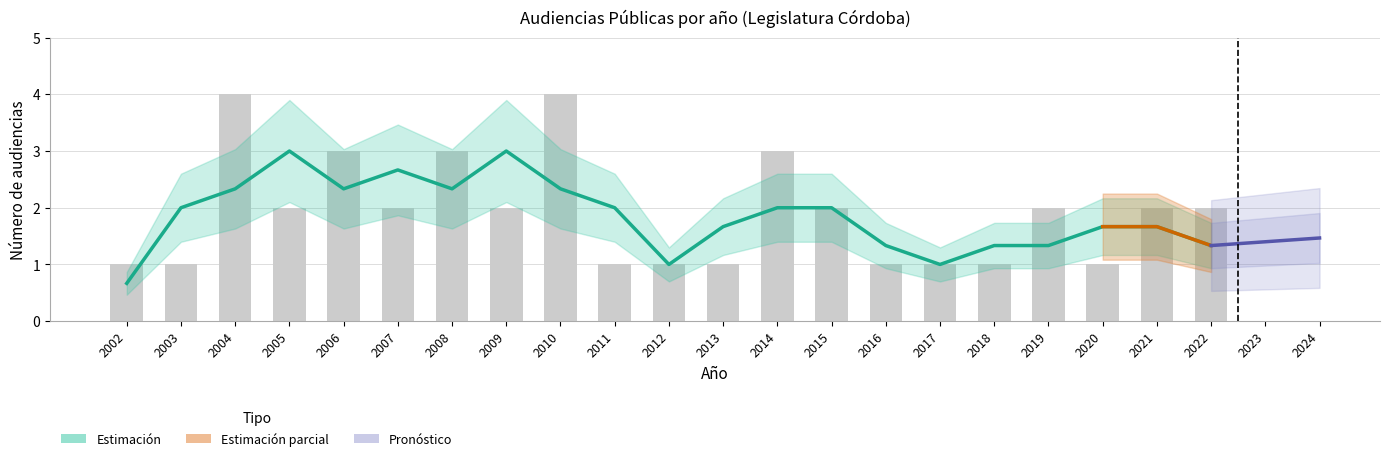

What is the approximate value at 2007?

2